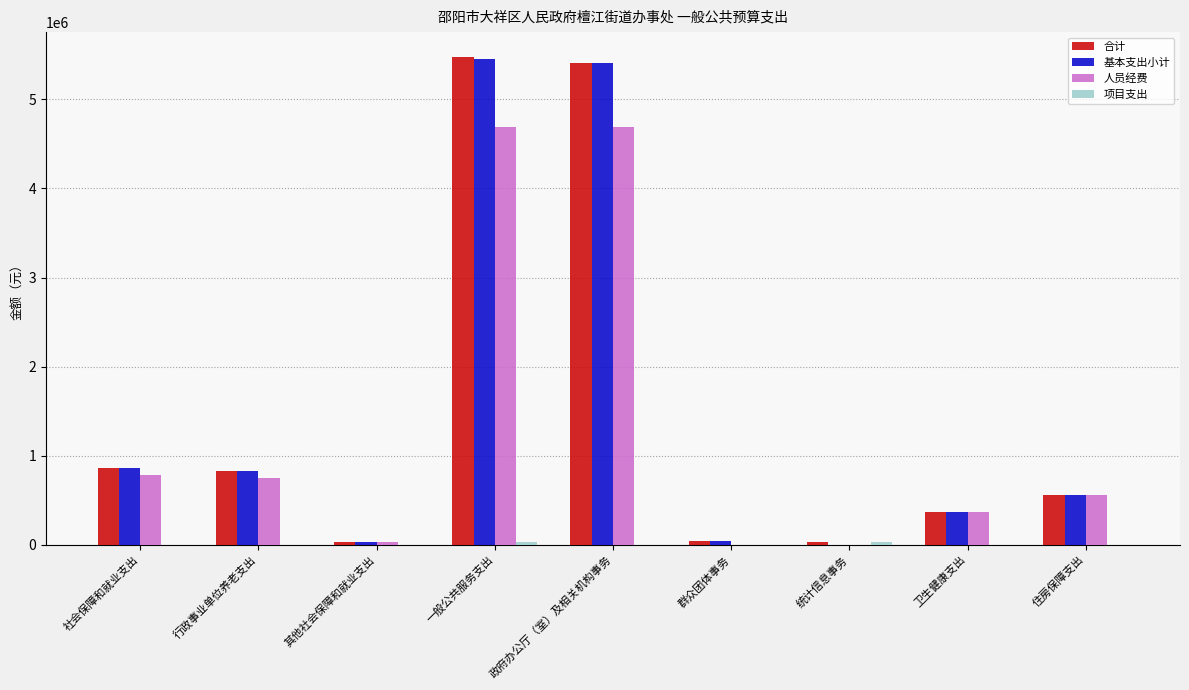

What is the sum of all 合计 values?

13624309.3